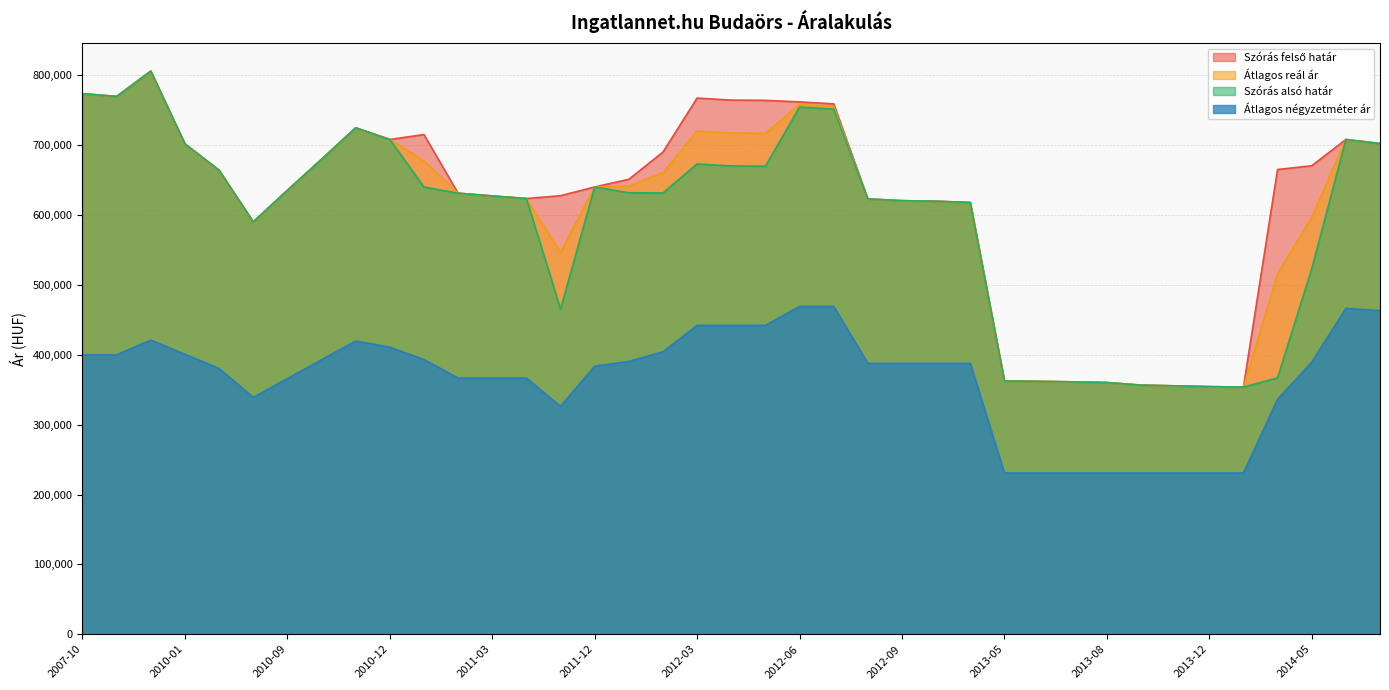

At how many categories does at least one series exceed 458250?

31